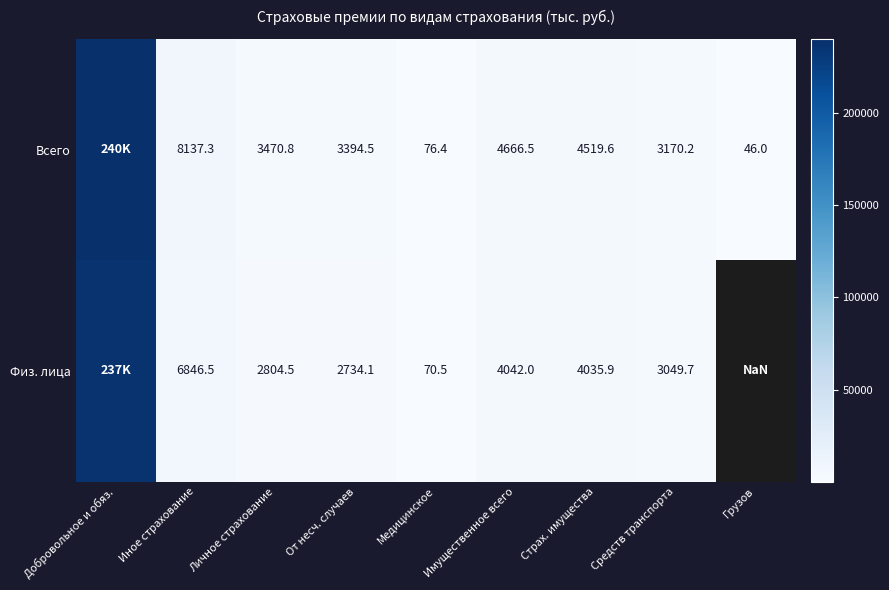

At which category does the chart reach its minimum across all series?

Грузов